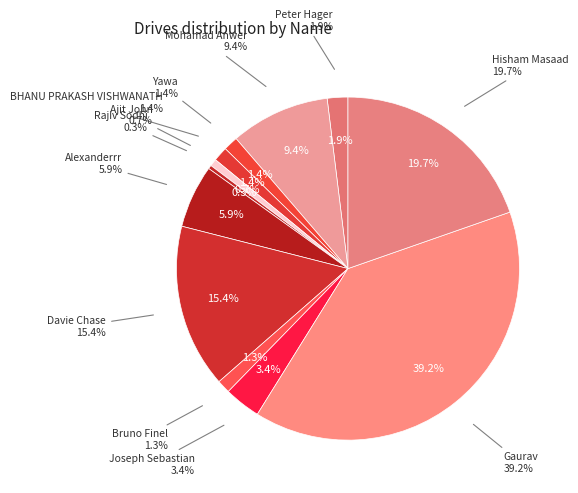

To the nearest percent, what is the difference between the Rajiv Sodhi and Bruno Finel slice percentages?

1%